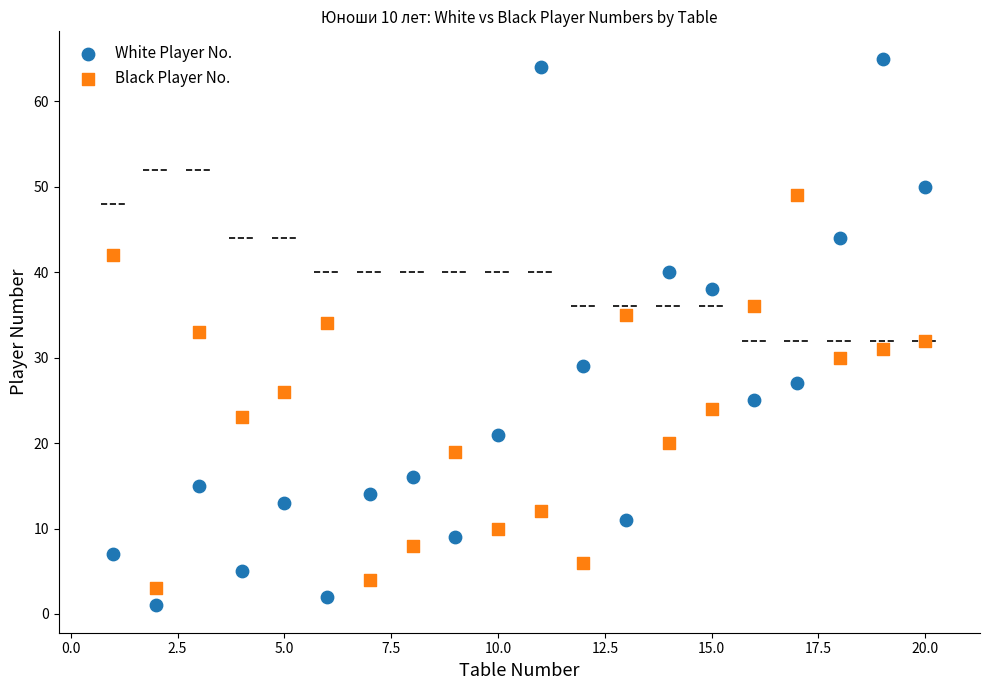

Across all data points, what is the range of X values (max minus min)?

19